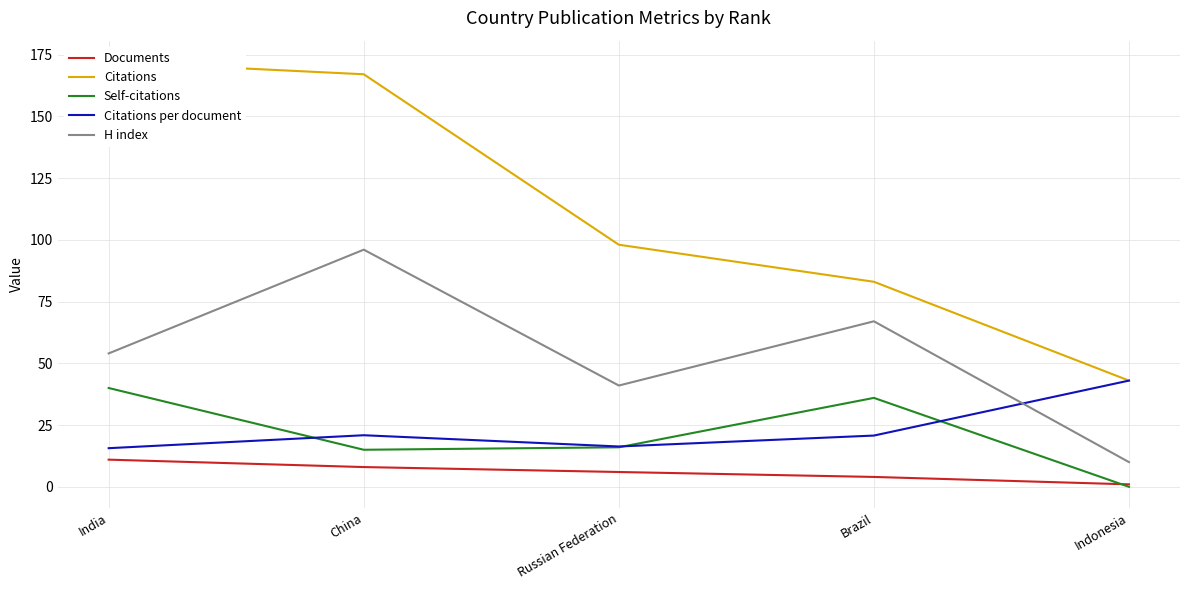

How many data points in Citations are less than 98?

2